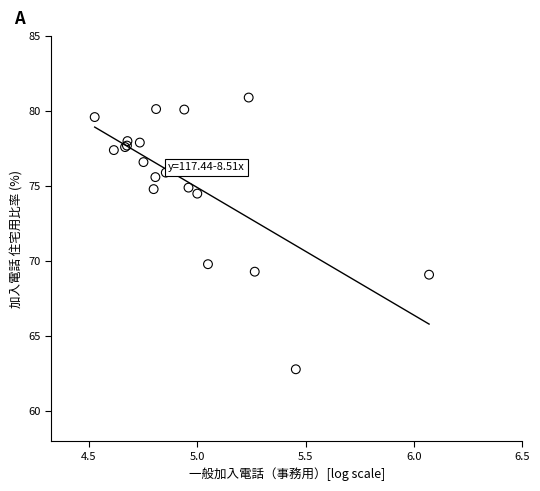

What Y value in the scatter plot is closest to 71?

69.8